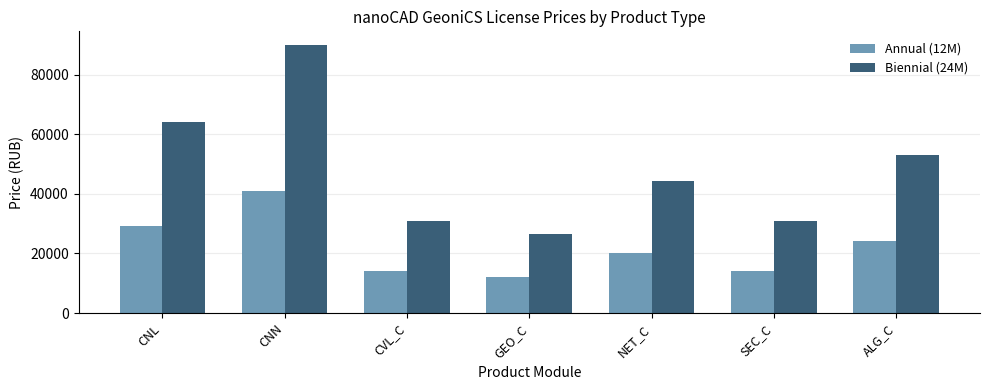

How many bars are there in total?

14